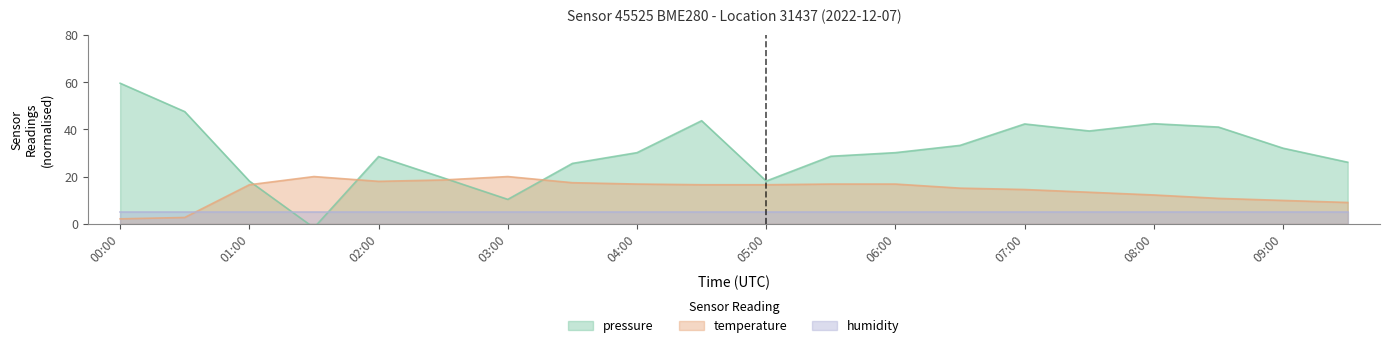

Is it true that temperature equals 9.3 at 01:30?

False